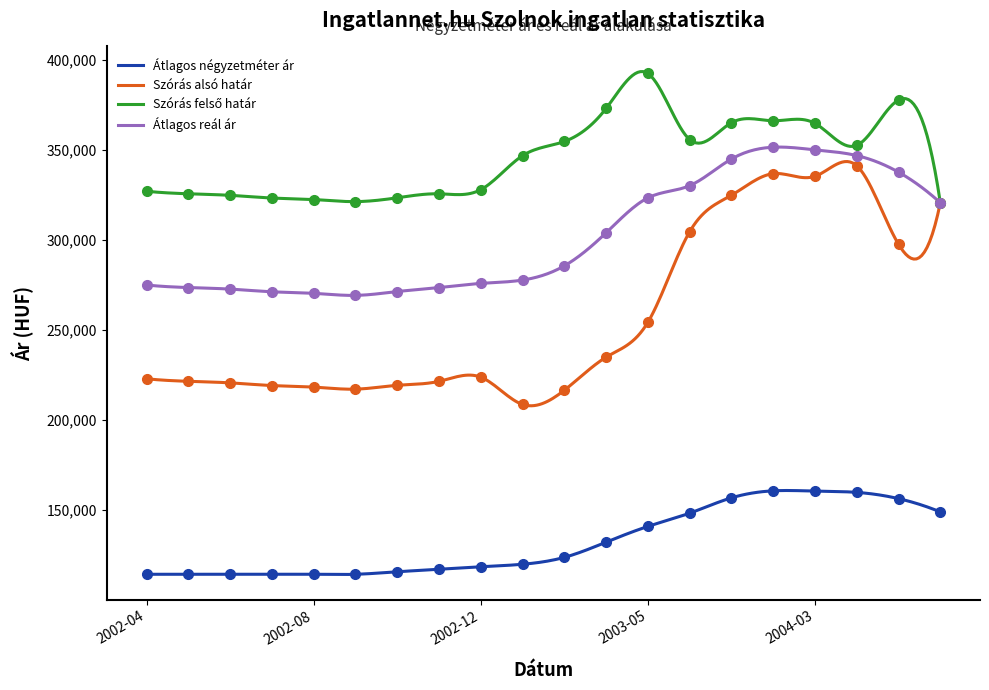

Which series has the largest total across all categories?

Szórás felső határ